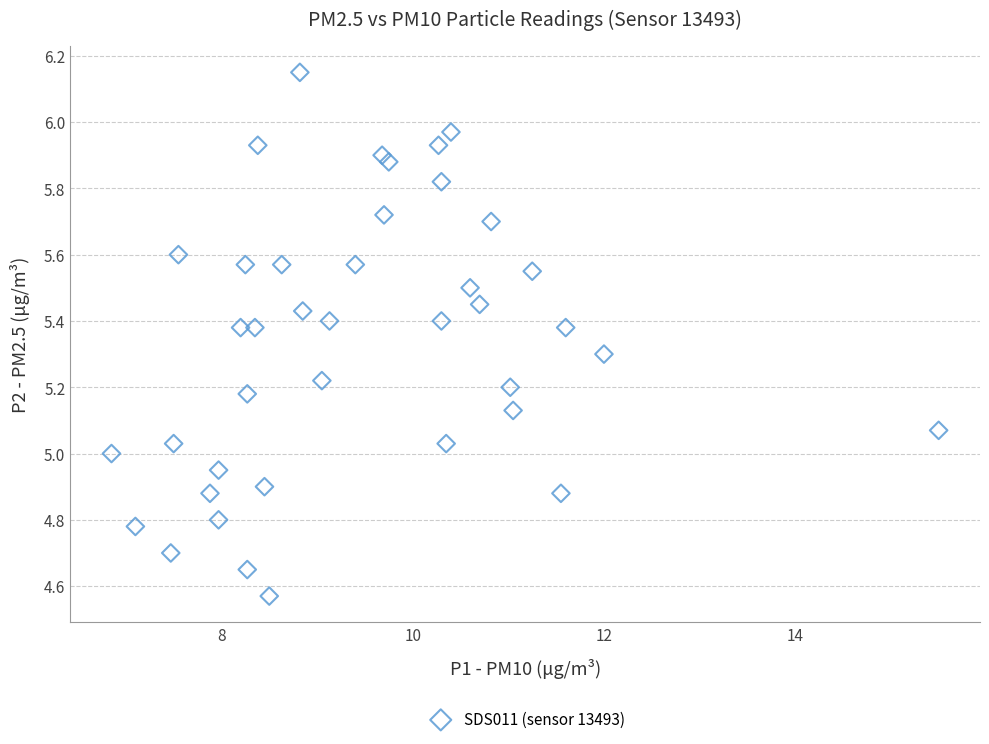

What is the range of X values (max minus min)?

8.7